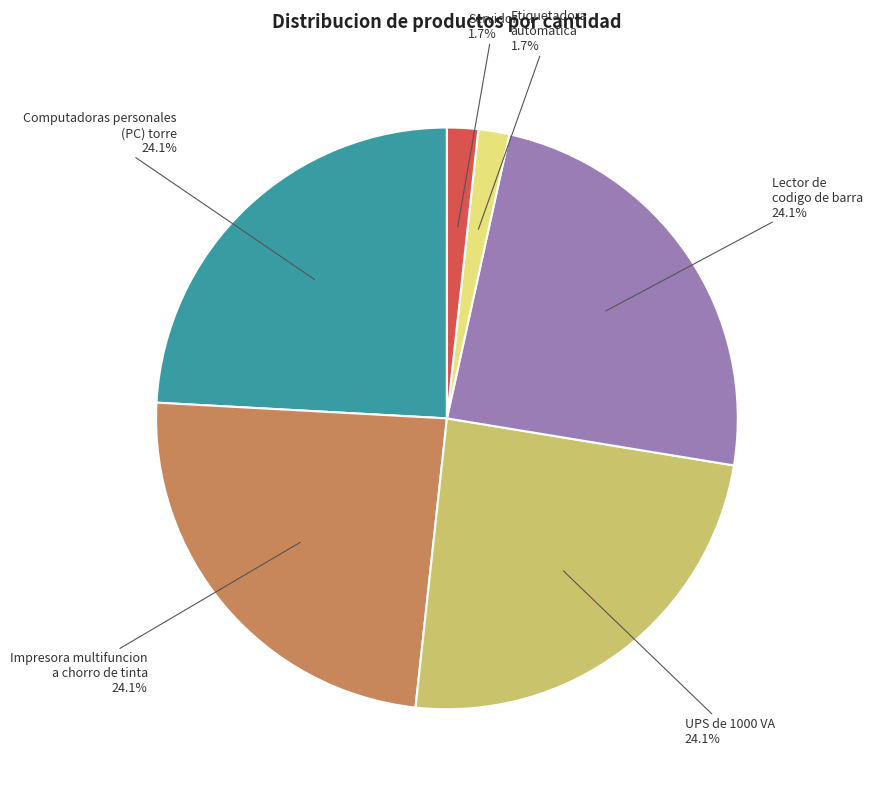

What is the ratio of the value at Servidor to the value at Etiquetadora automatica?

1.0